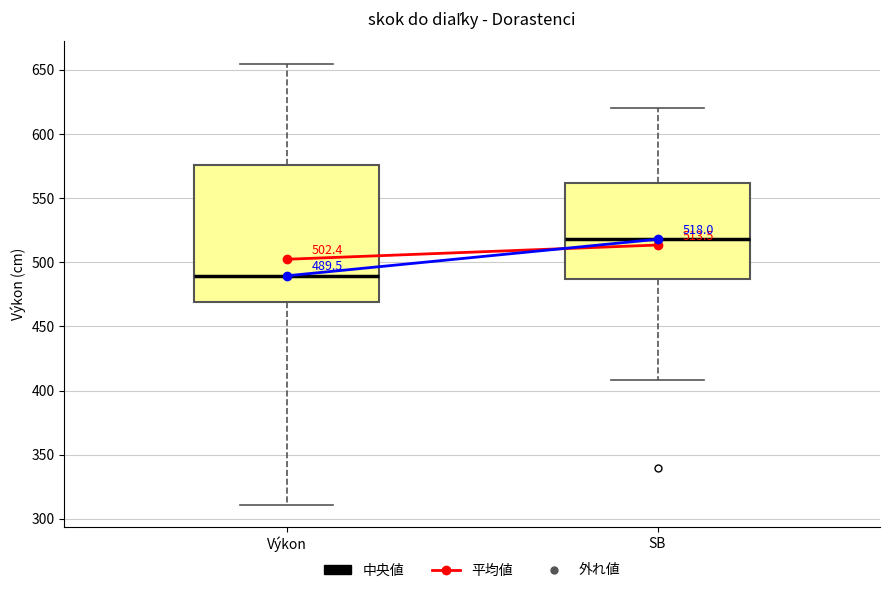

Comparing the boxes themselves (not the whiskers), which one is the tallest?

Výkon